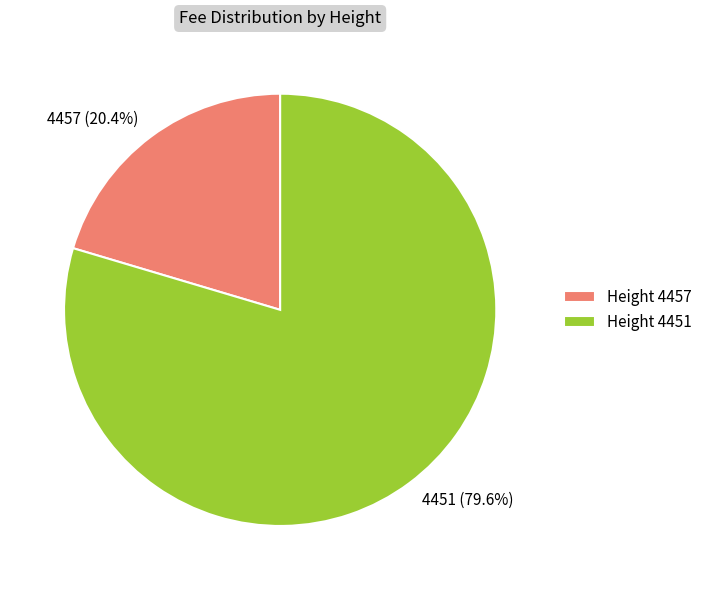

Is there a majority slice in this chart?

Yes